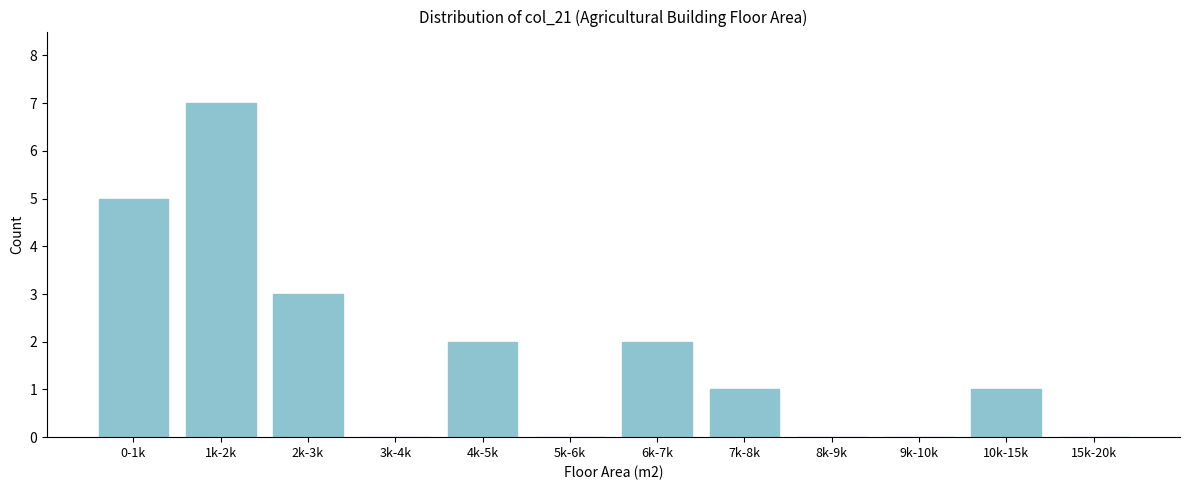

Reading left to right, extract all data points from this chart.

0-1k=5	1k-2k=7	2k-3k=3	3k-4k=0	4k-5k=2	5k-6k=0	6k-7k=2	7k-8k=1	8k-9k=0	9k-10k=0	10k-15k=1	15k-20k=0